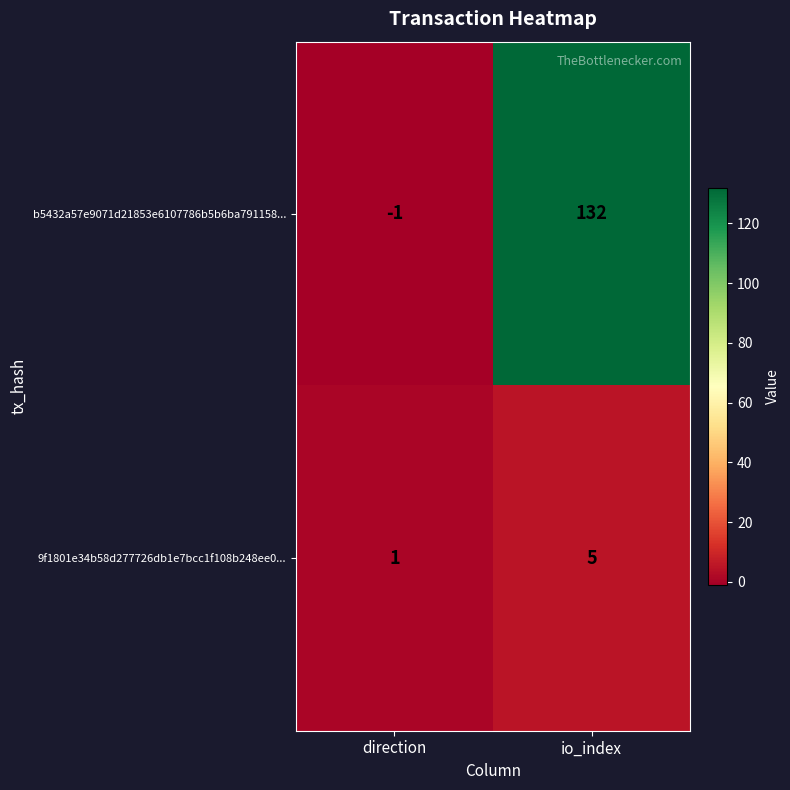

At which label is b5432a57e9071d21853e6107786b5b6ba791158... closest to 65?

direction